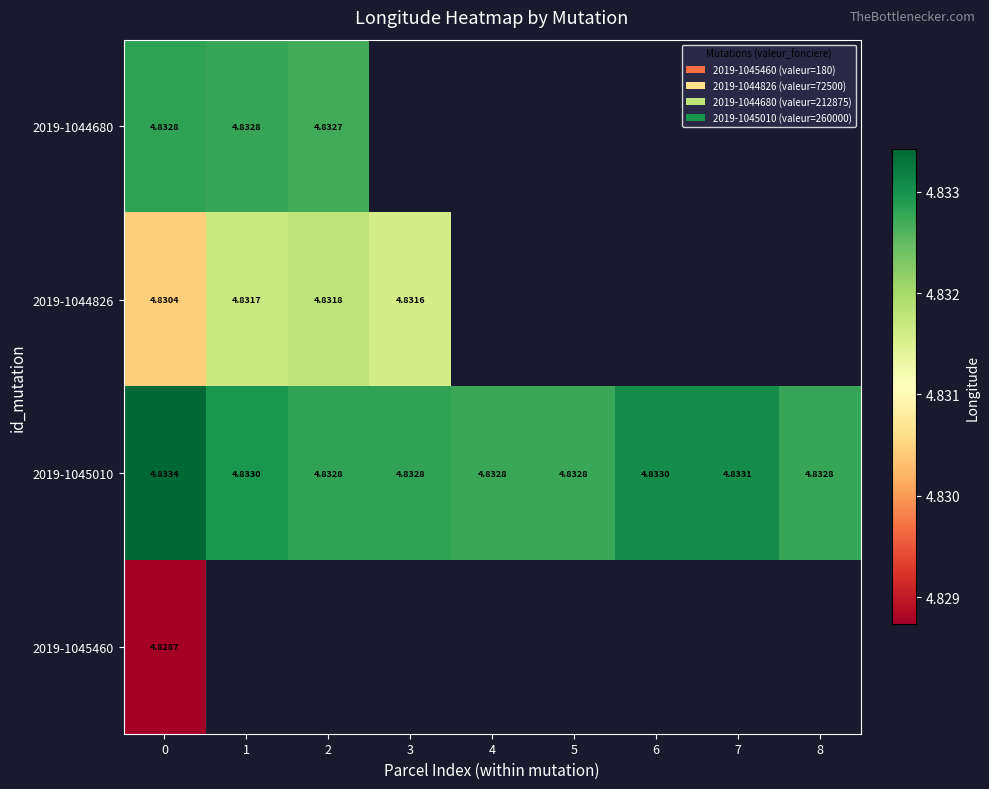

What is the highest value of the 2019-1044826 series?

4.8